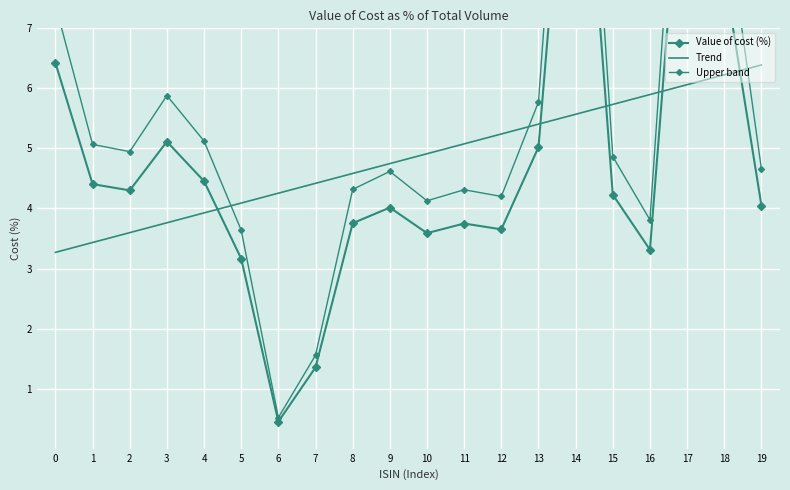

Is the value of Upper band at 14 greater than the value of Value of cost (%) at 12?

Yes